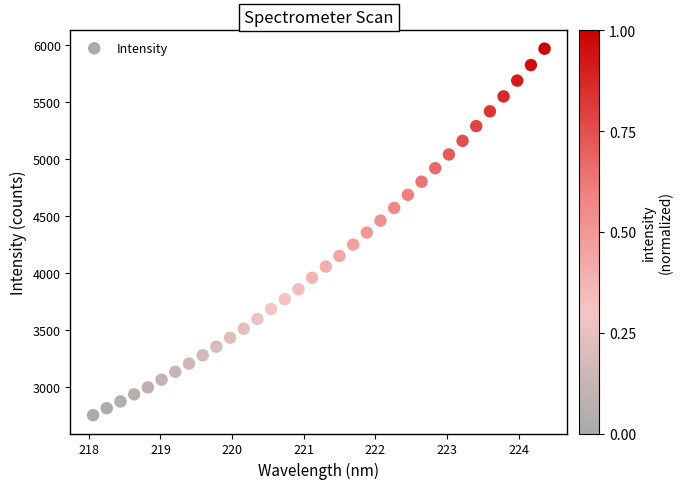

What is the range of Y values (max minus min)?

3216.3